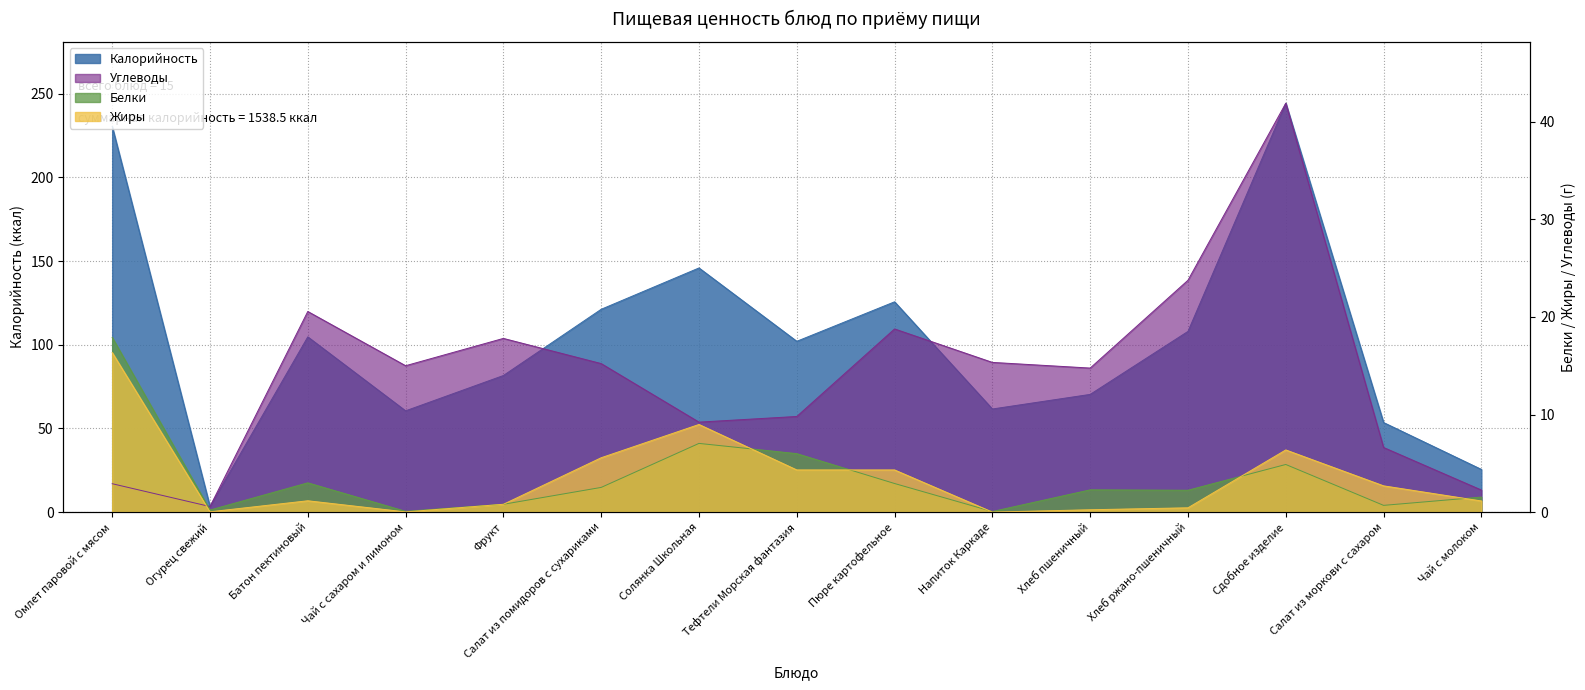

At which category does Белки reach its first local peak?

Батон пектиновый